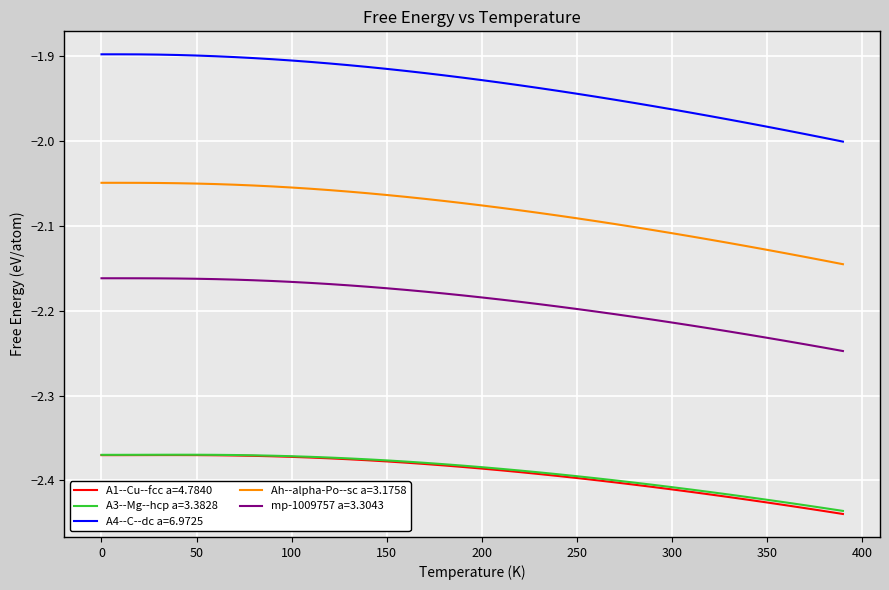

How many series are shown in this chart?

5